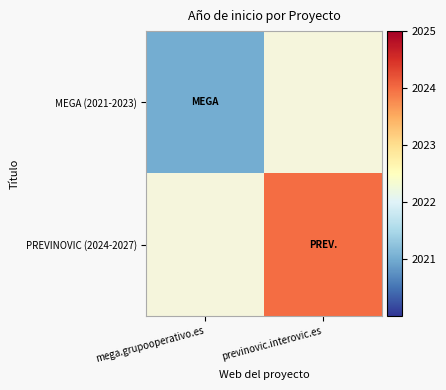

How many categories are shown in the chart?

2